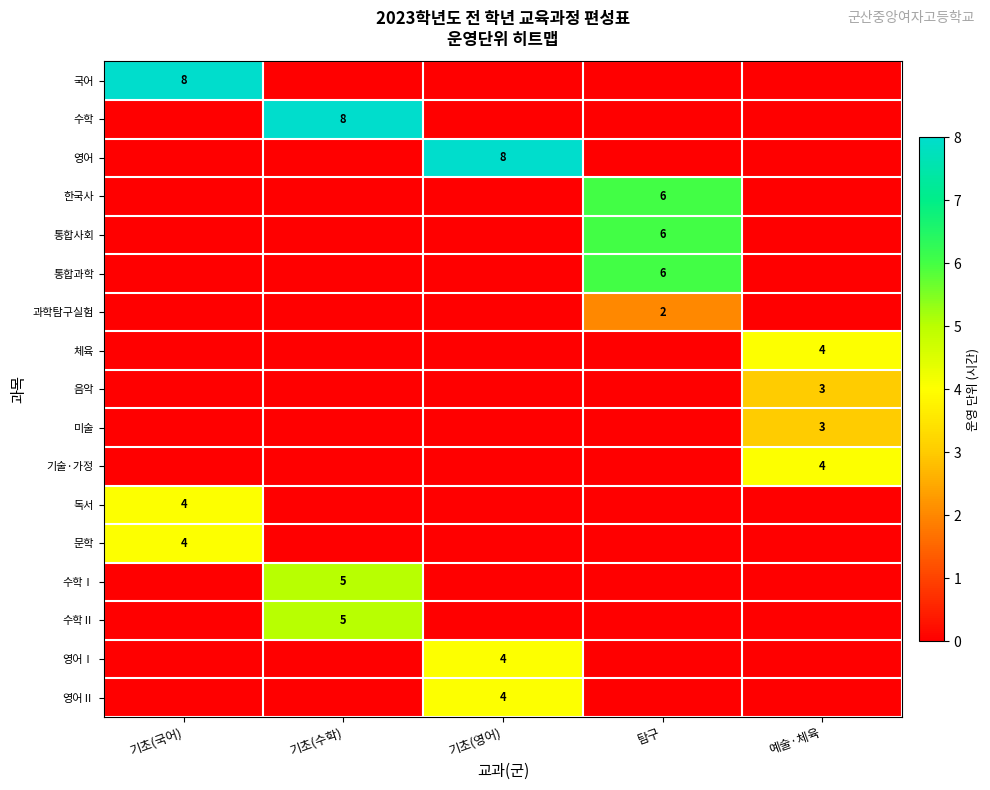

Is it true that 영어Ⅱ equals 4 at 기초(영어)?

True